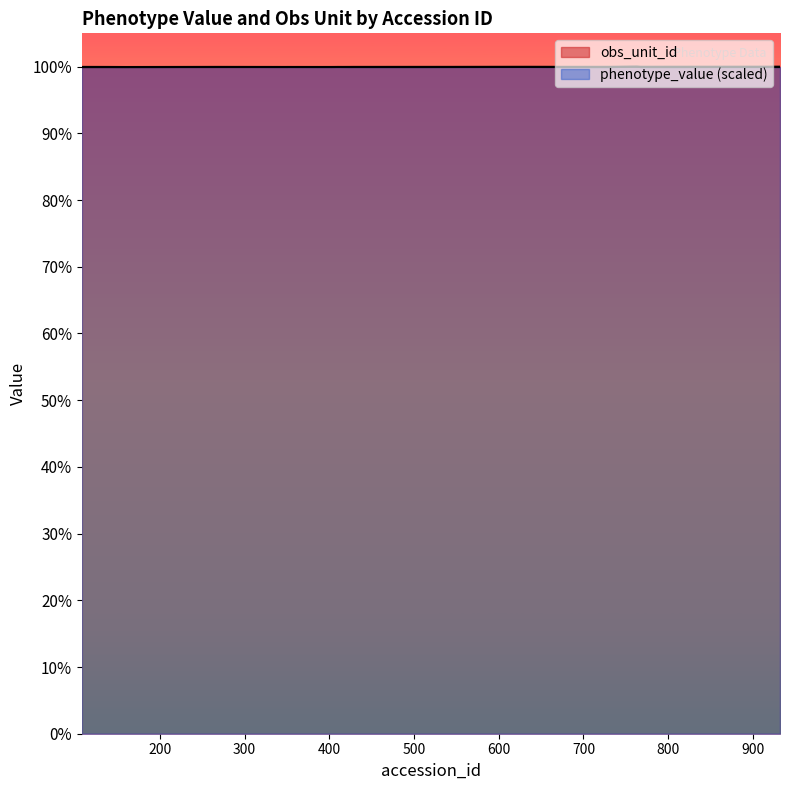

What are all the series names shown in the legend?

phenotype_value, obs_unit_id